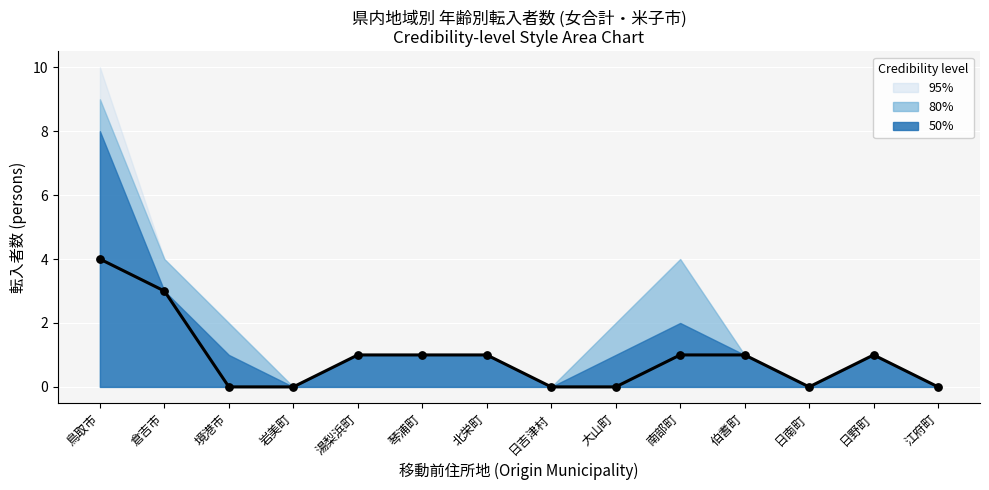

What is the change in value from 境港市 to 湯梨浜町?

+1